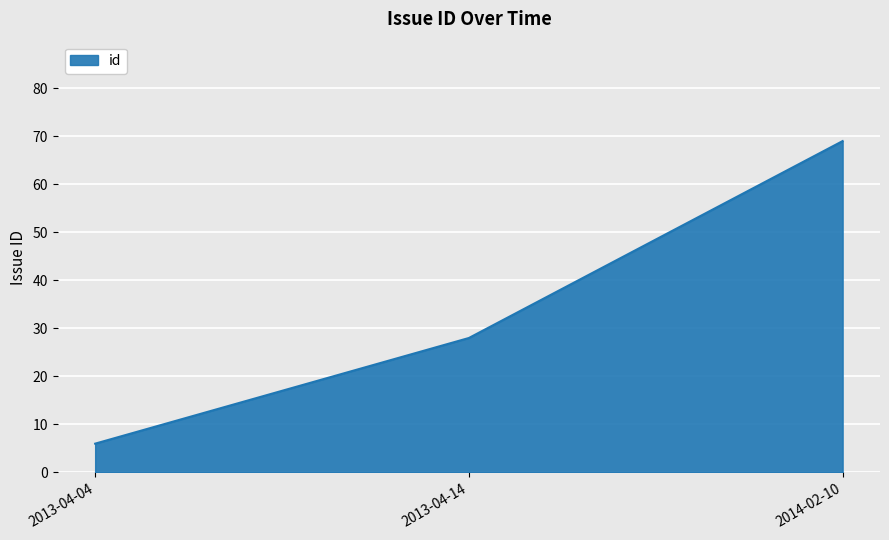

What is the greatest value displayed?

69